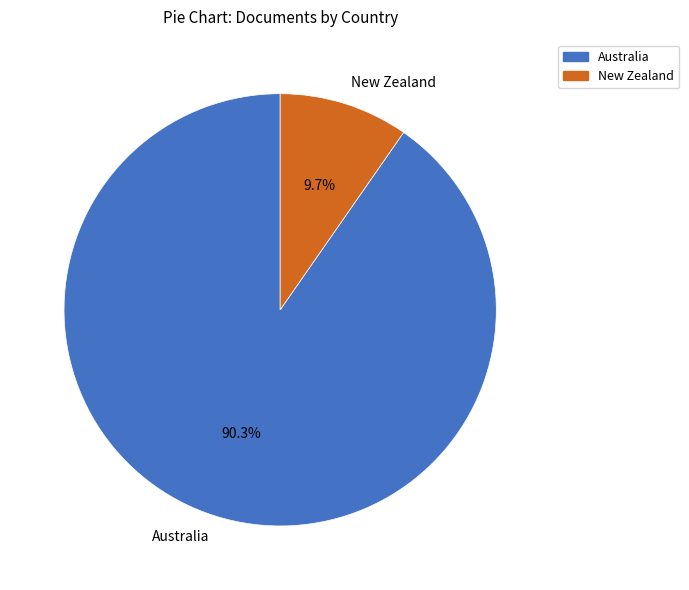

Does Australia account for over 50% of the chart?

Yes